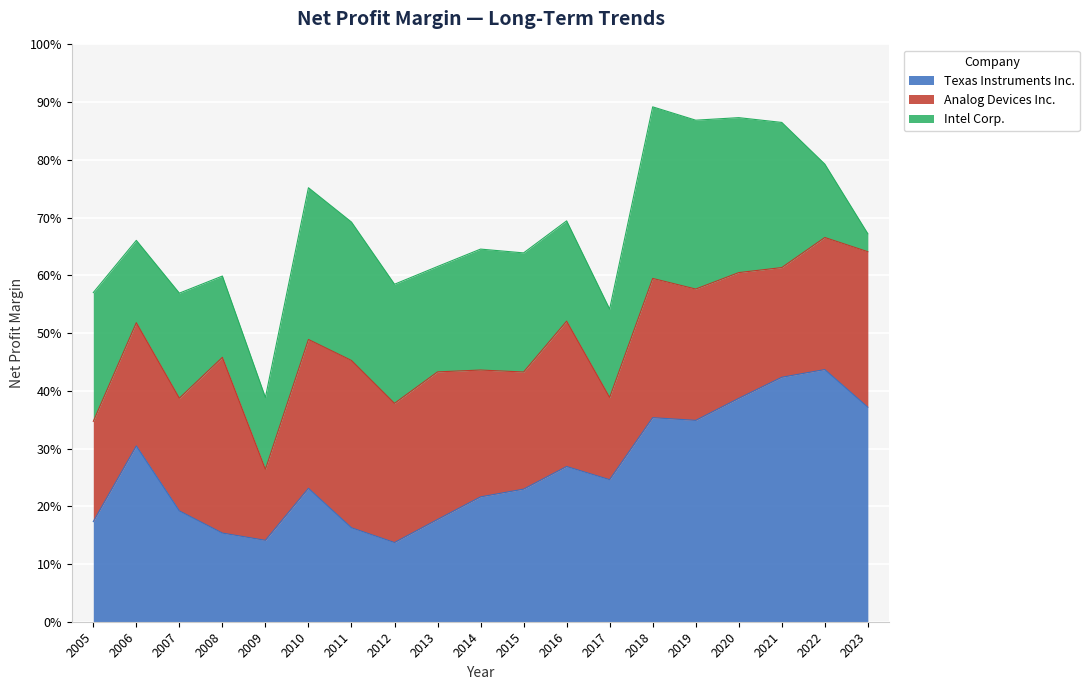

Which has a higher value, 2009 or 2008?

2008